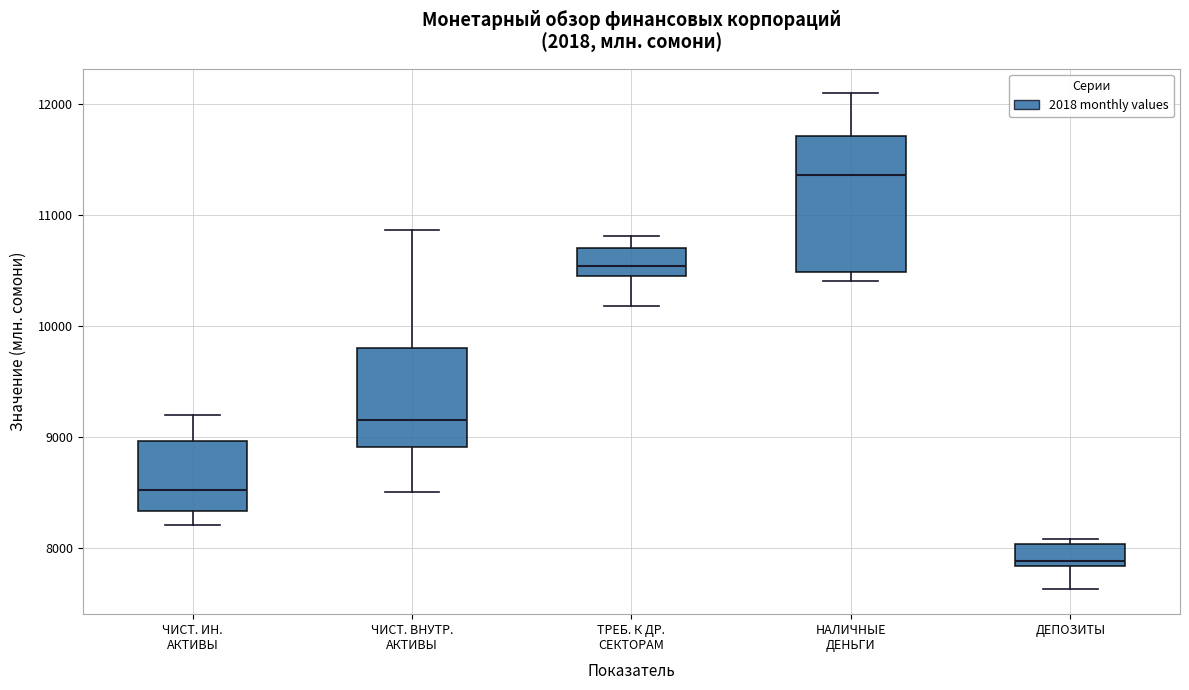

Which box has the lowest median line?

ДЕПОЗИТЫ